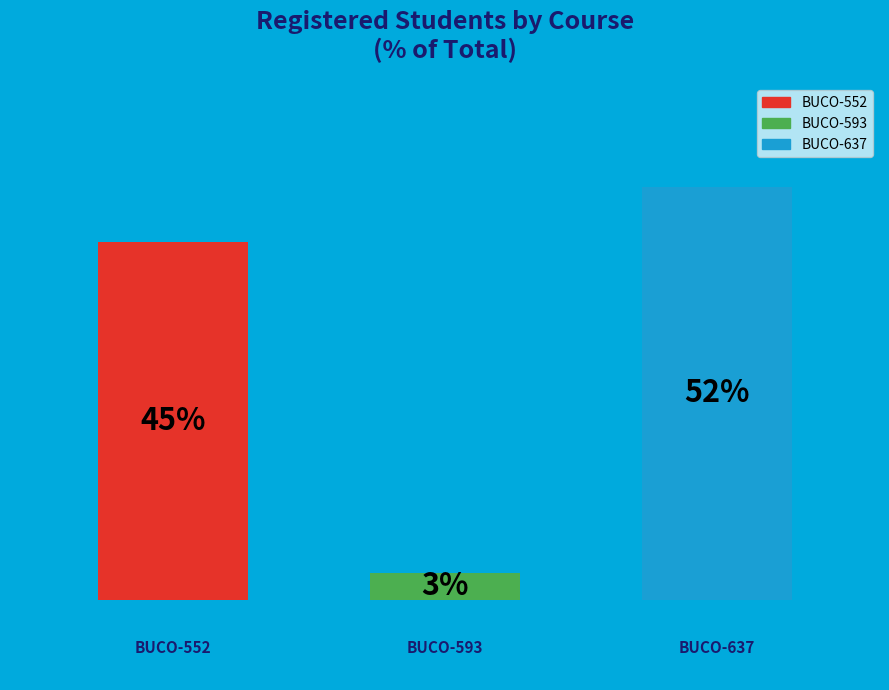

Are the bars horizontal?

No